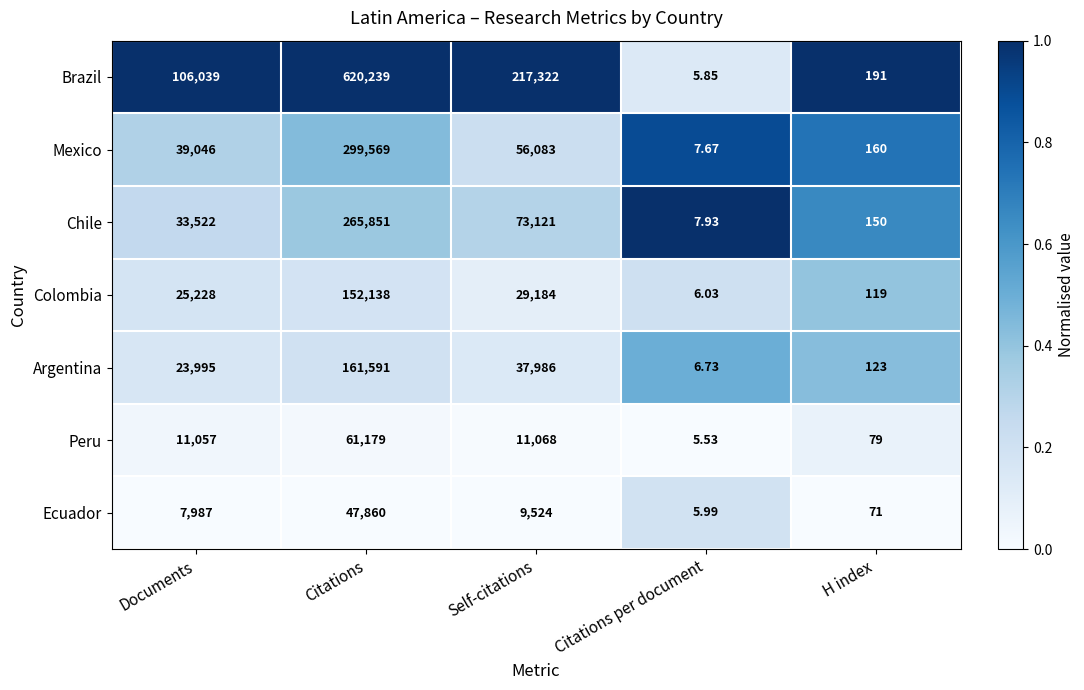

What is the spread (max minus min) of values at Self-citations?

207798.0